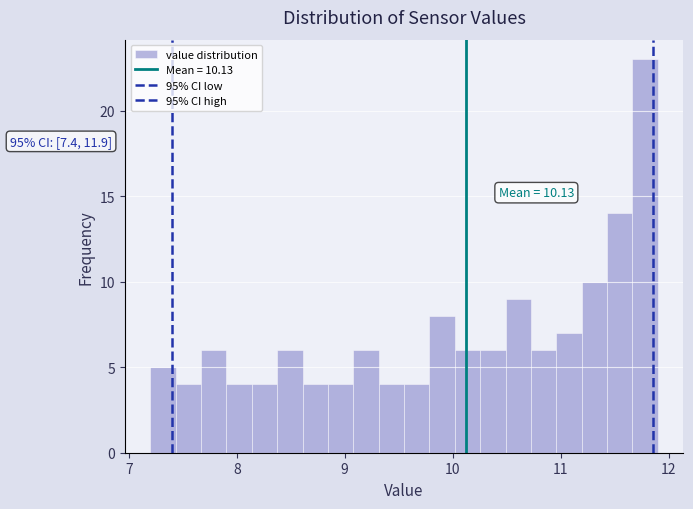

Around what value on the x-axis is the tallest bar? Give the approximate position of its centre, as read against the axis.

11.8